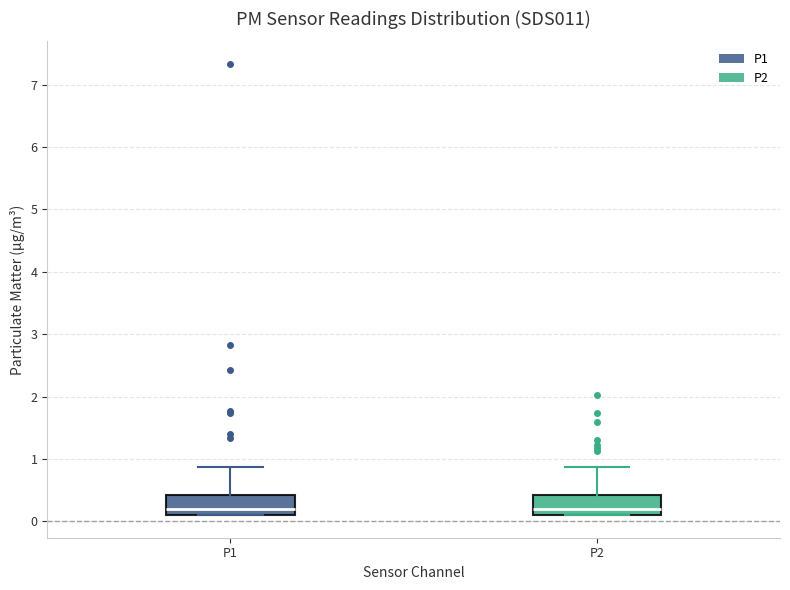

Reading left to right, transcribe this box plot: for each box, give where its median line is, the range the box spans, and where its two whiskers end, as read against the y-axis. The values are not printed on the chart, so give them approximately, as read against the axis.

P1: median 0.2, box 0.1 to 0.4, whiskers 0.1 to 0.9
P2: median 0.2, box 0.1 to 0.4, whiskers 0.1 to 0.9